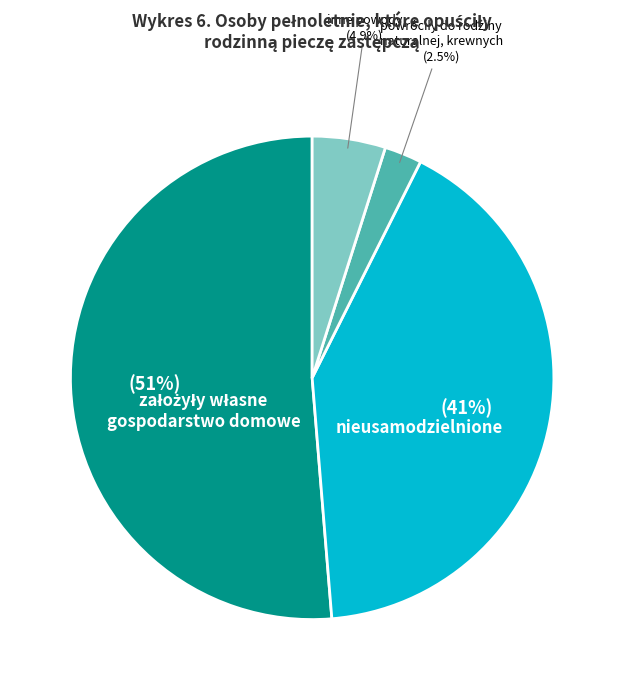

Is there any slice that represents more than half of the pie?

Yes